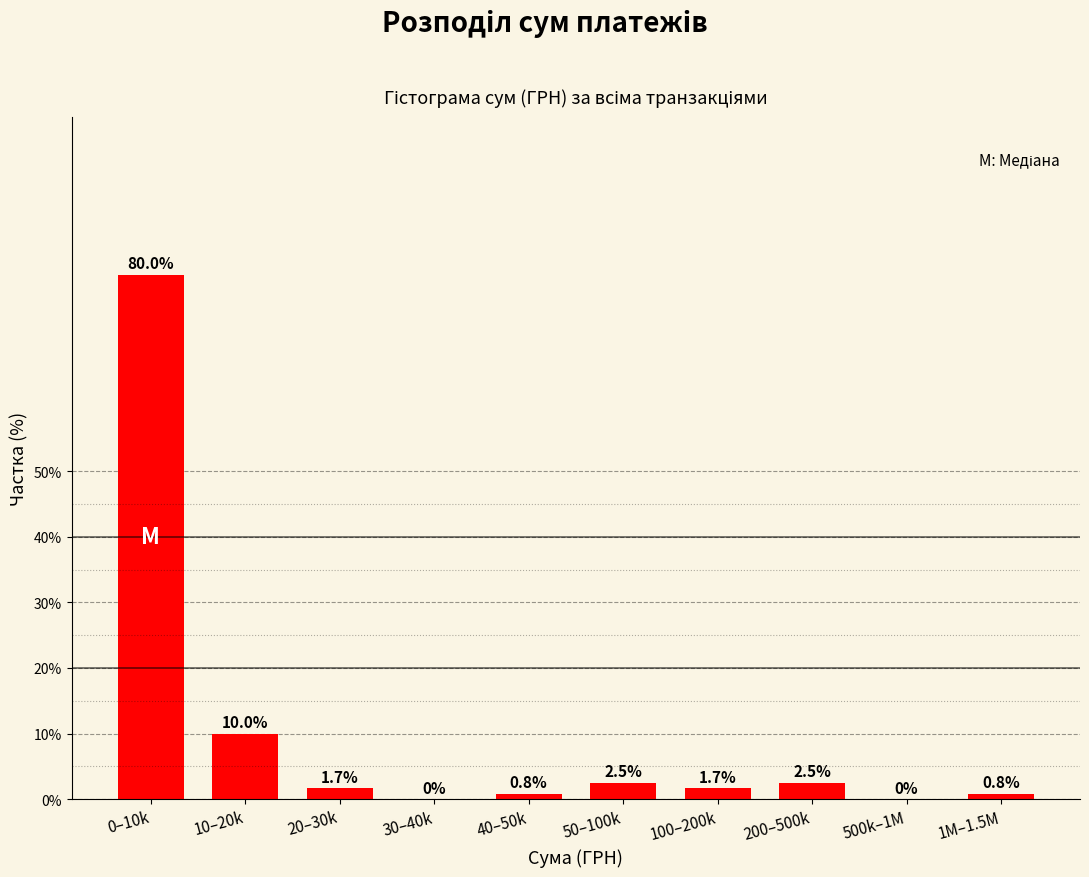

Reading left to right, list all the values displayed in this chart.

0–10k=80.0	10–20k=10.0	20–30k=1.7	30–40k=0.0	40–50k=0.8	50–100k=2.5	100–200k=1.7	200–500k=2.5	500k–1M=0.0	1M–1.5M=0.8